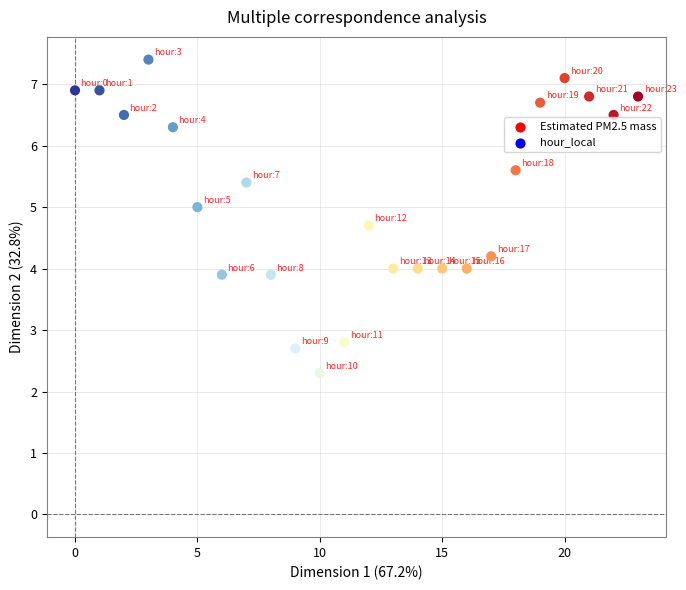

What is the range of Y values (max minus min)?

5.1